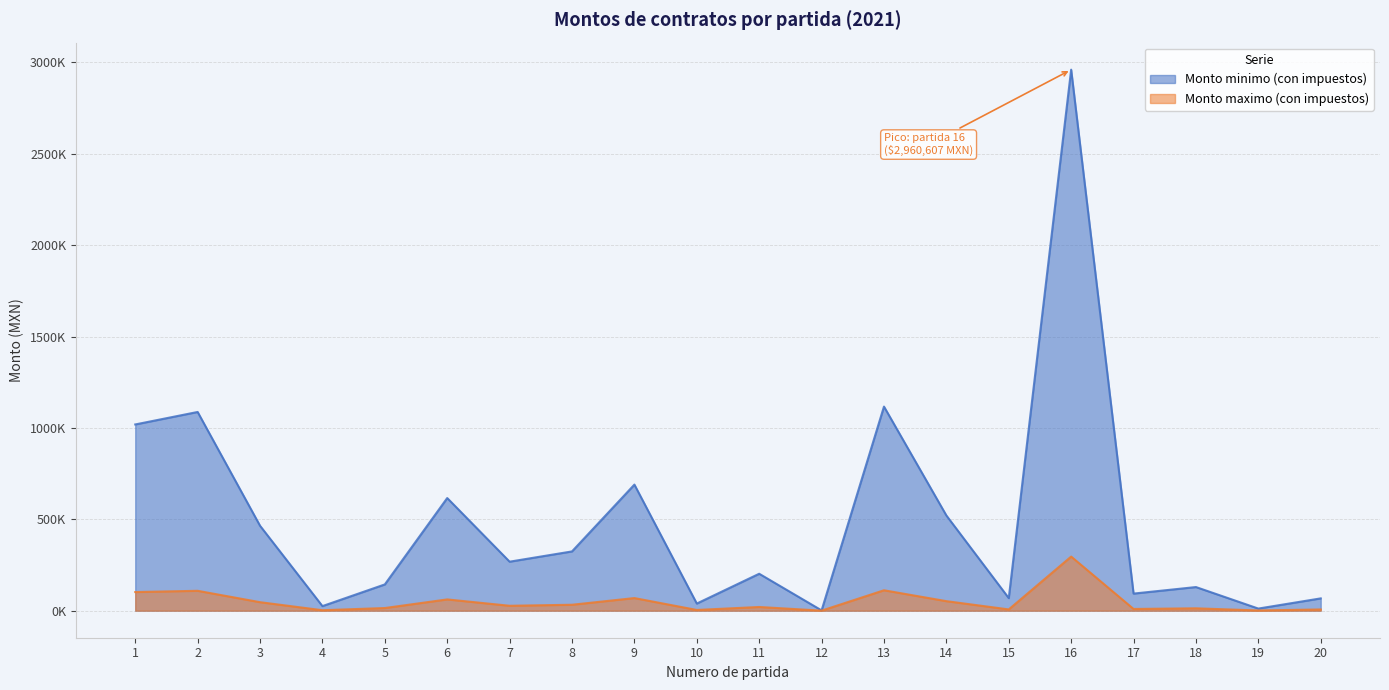

What is the difference between the maximum and minimum values in the Monto maximo (con impuestos) series?

295904.2